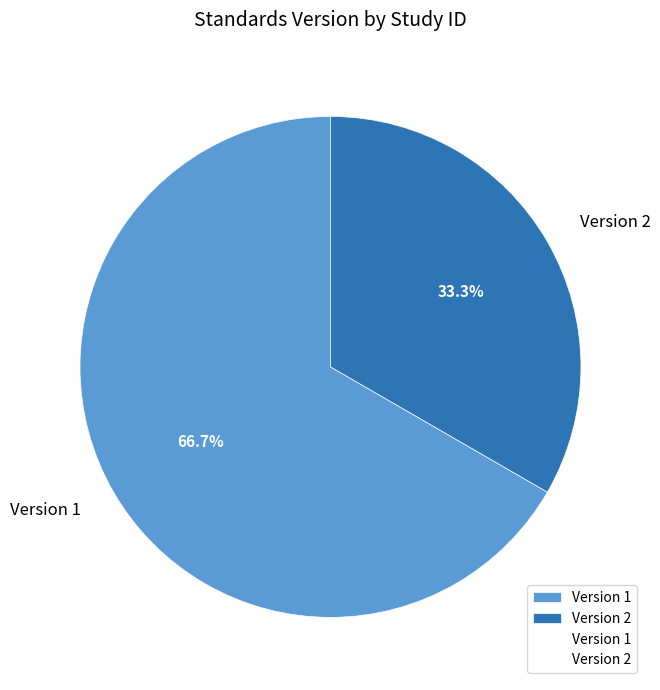

What portion of the pie excludes Version 2?

66.7%